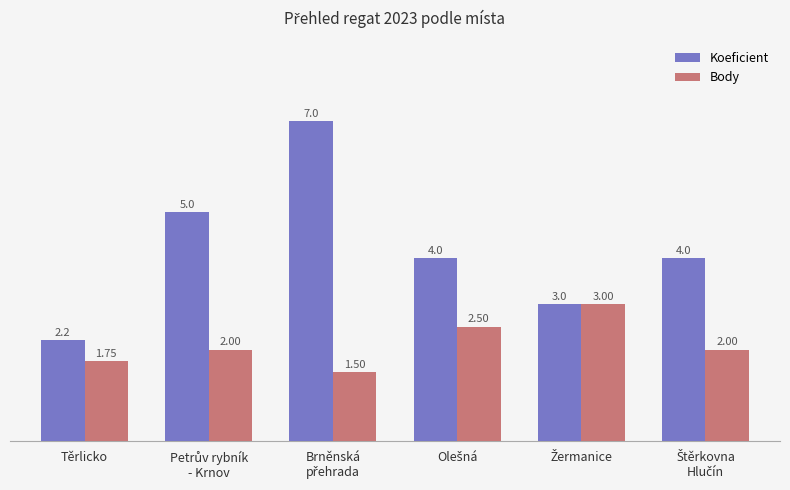

How many data points in Body are less than 2?

2